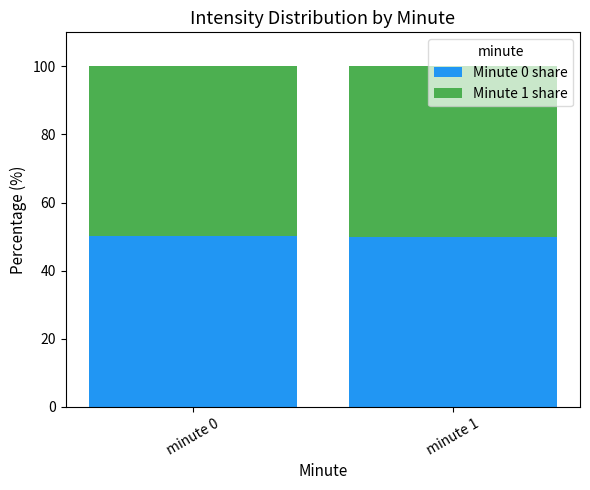

What is the highest value of the Minute 0 share series?

50.2